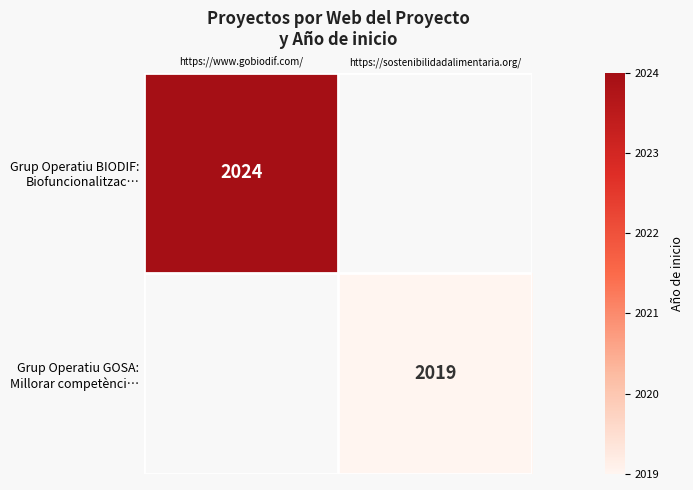

What is the total value across all series at https://sostenibilidadalimentaria.org/?

2019